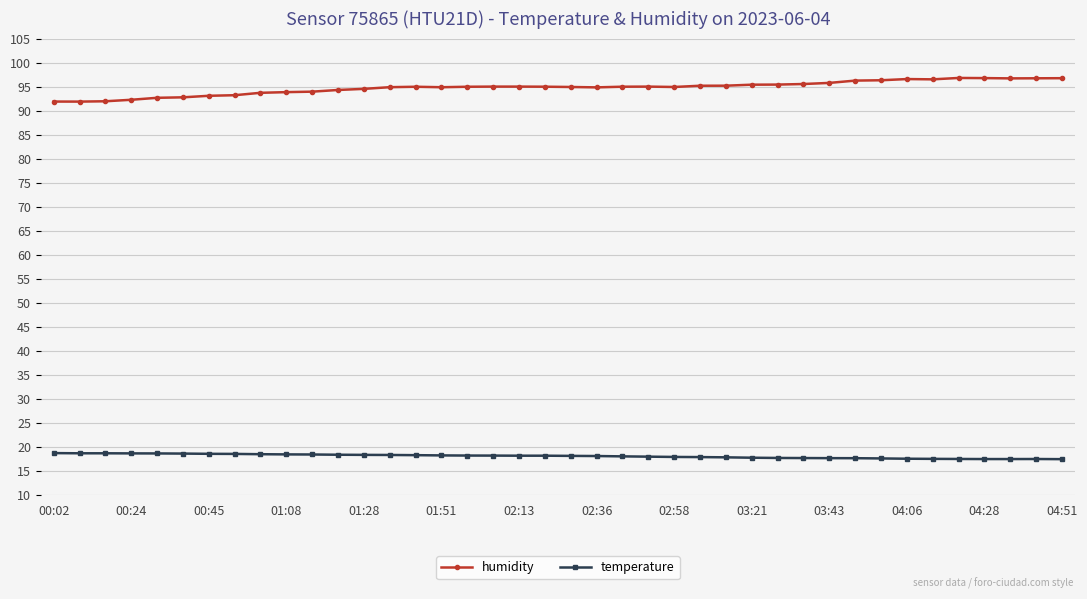

Which series has the largest total across all categories?

humidity